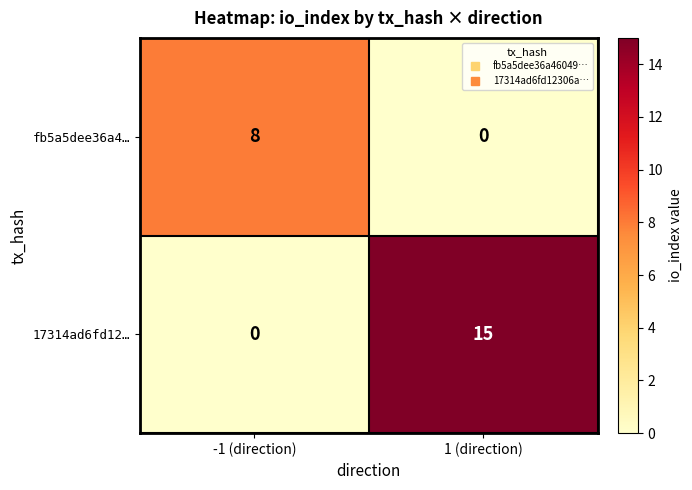

What is the difference between the highest and lowest values at 1 (direction)?

15